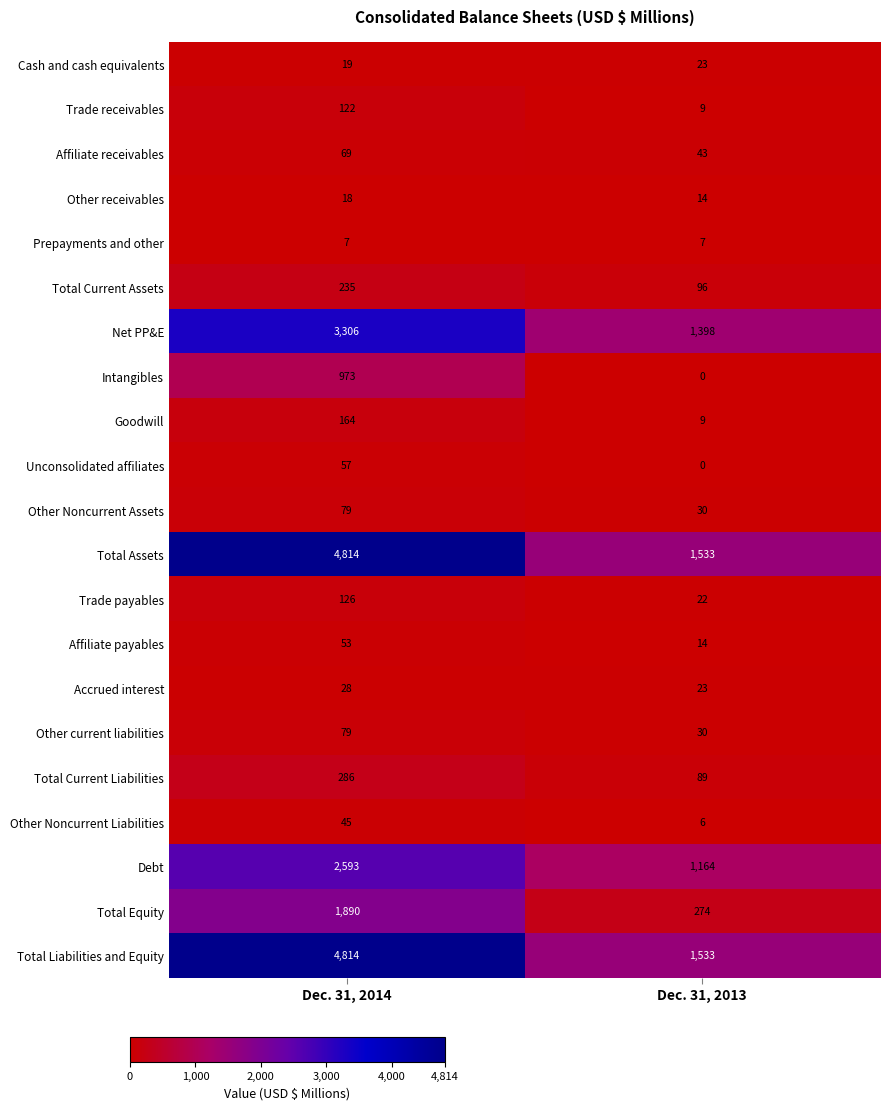

What is the difference between the maximum and minimum values in the Debt series?

1429